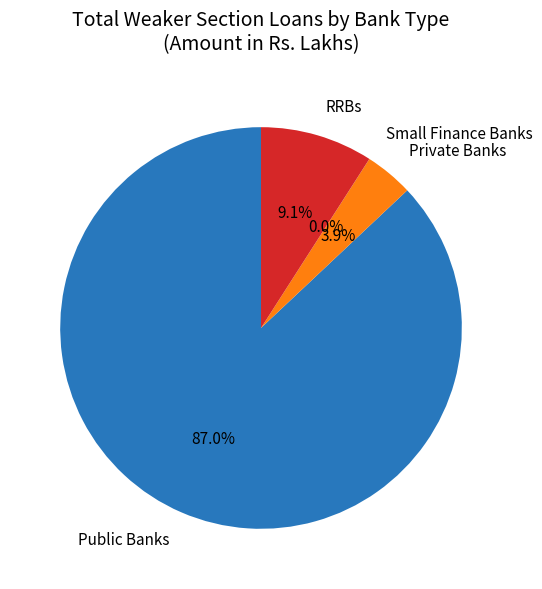

Which slice is the largest?

Public Banks